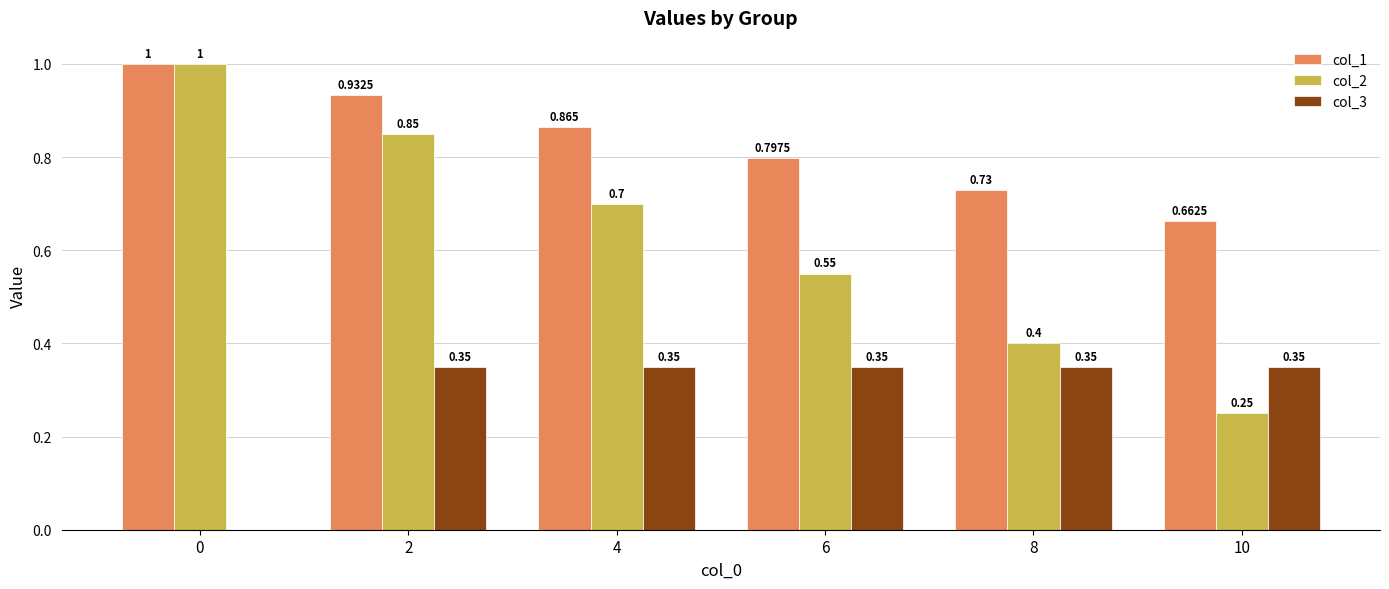

Is the value of col_1 at 6 greater than the value of col_3 at 0?

Yes